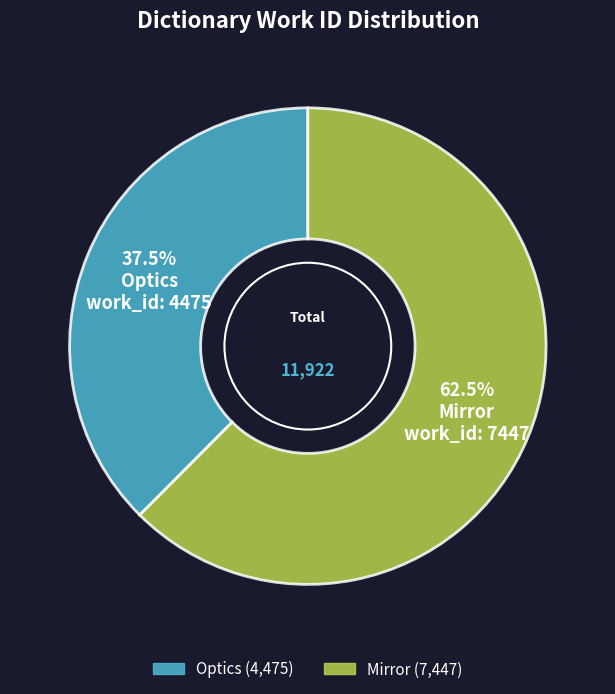

What is the smallest slice in the pie chart?

Optics